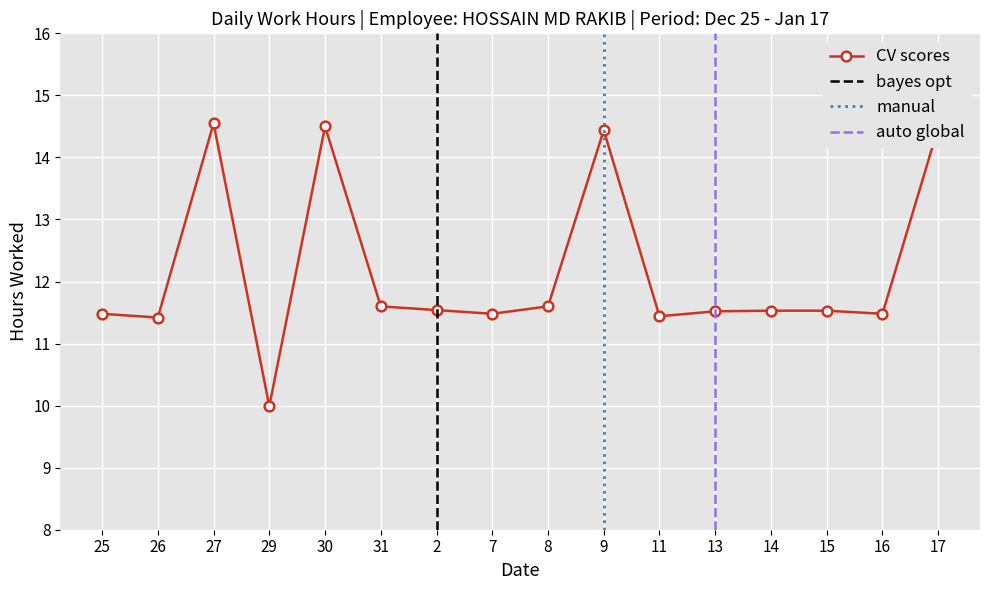

Count the number of values greater than 11.

15